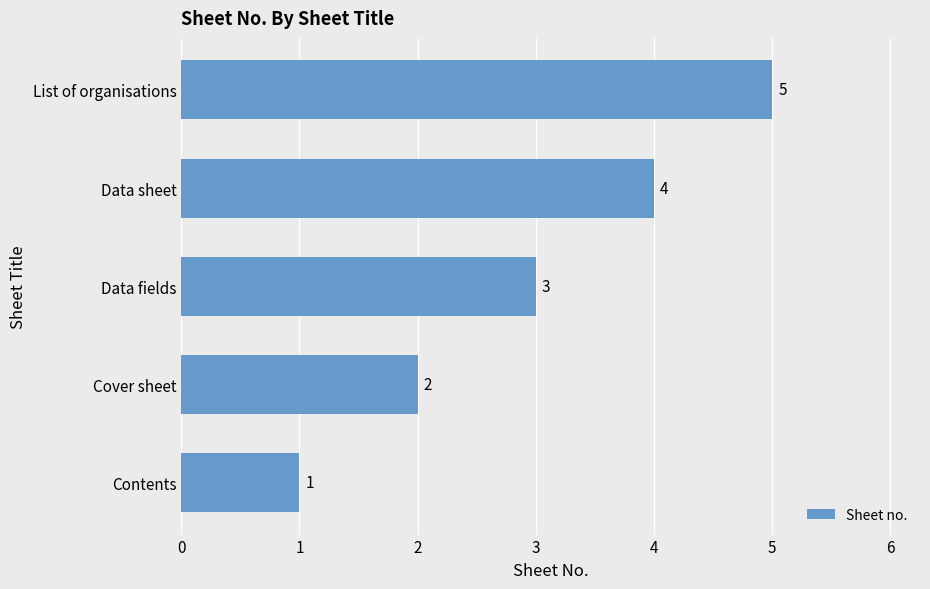

What is the maximum value shown in the chart?

5